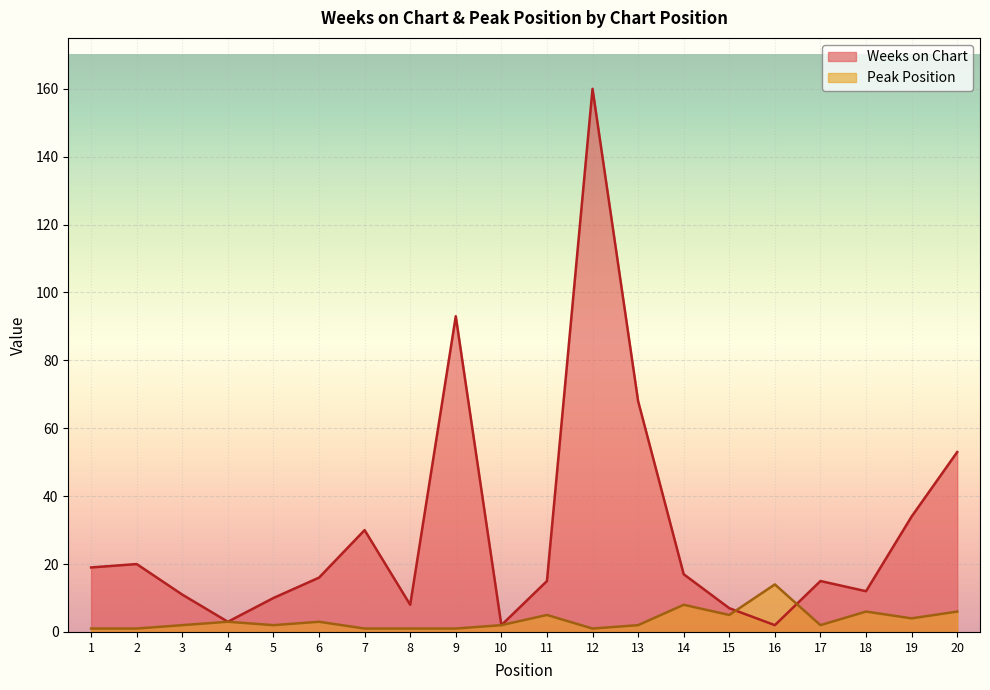

Which series changed the most between 11 and 16?

Weeks on Chart